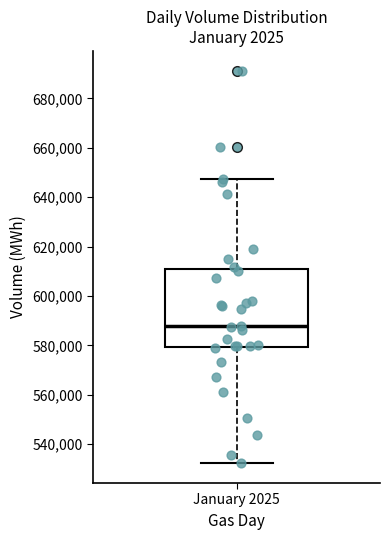

Read this box plot against the y-axis: the position of the median line, the range covered by the box, and the ends of both whiskers. The values are not printed on the chart, so give them approximately, as read against the axis.

median 588000, box 580000 to 610000, whiskers 532000 to 648000